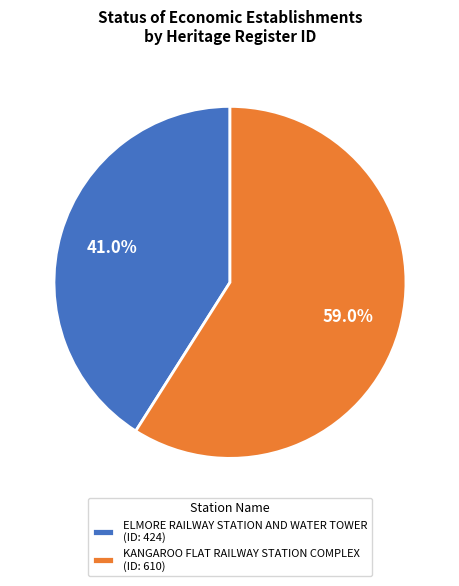

True or false: ELMORE RAILWAY STATION AND WATER TOWER accounts for 28% of the total.

False